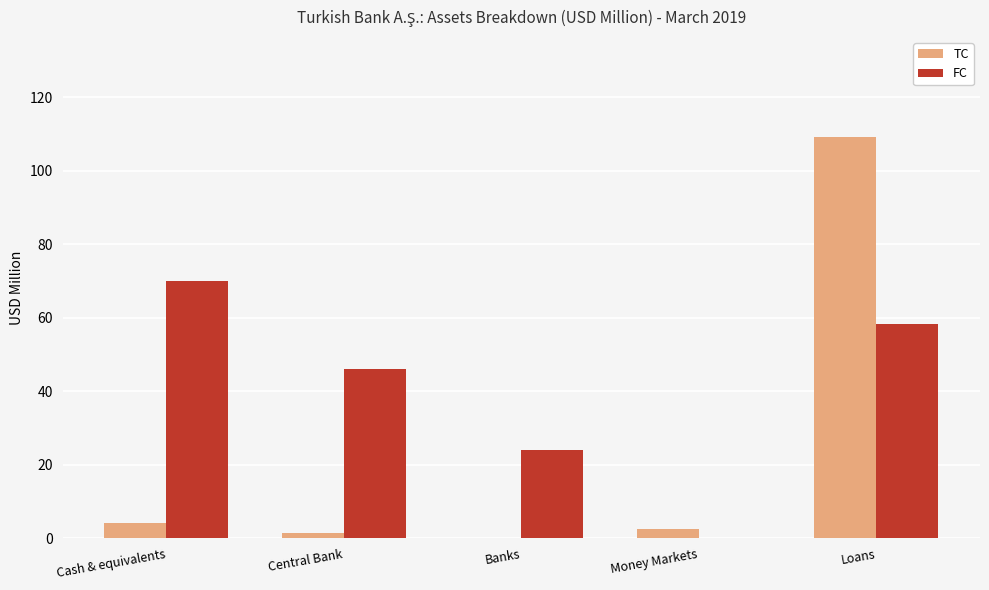

Where does the FC series first go above 45?

Cash & equivalents